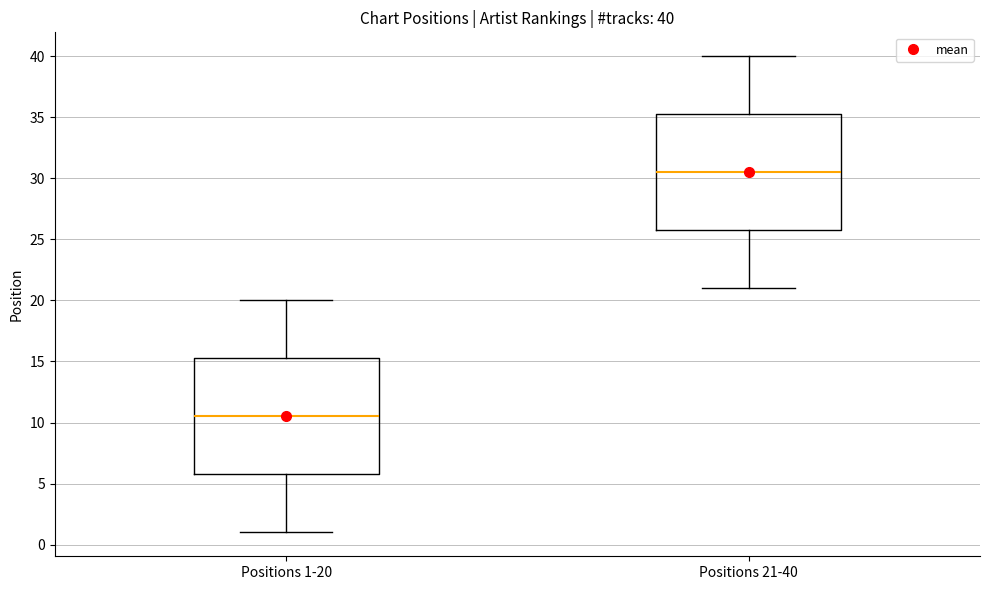

Which box's median line is the lowest?

Positions 1-20